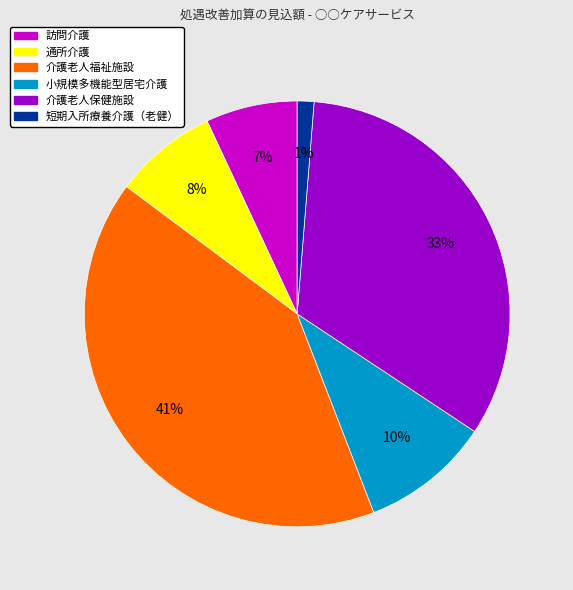

To the nearest percent, what is the average slice percentage?

17%